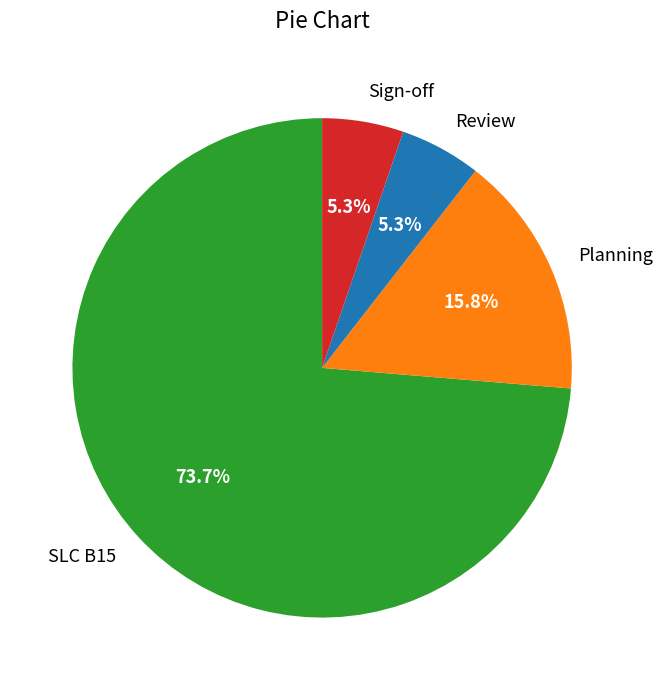

Is it true that Review is 1% of the pie?

False